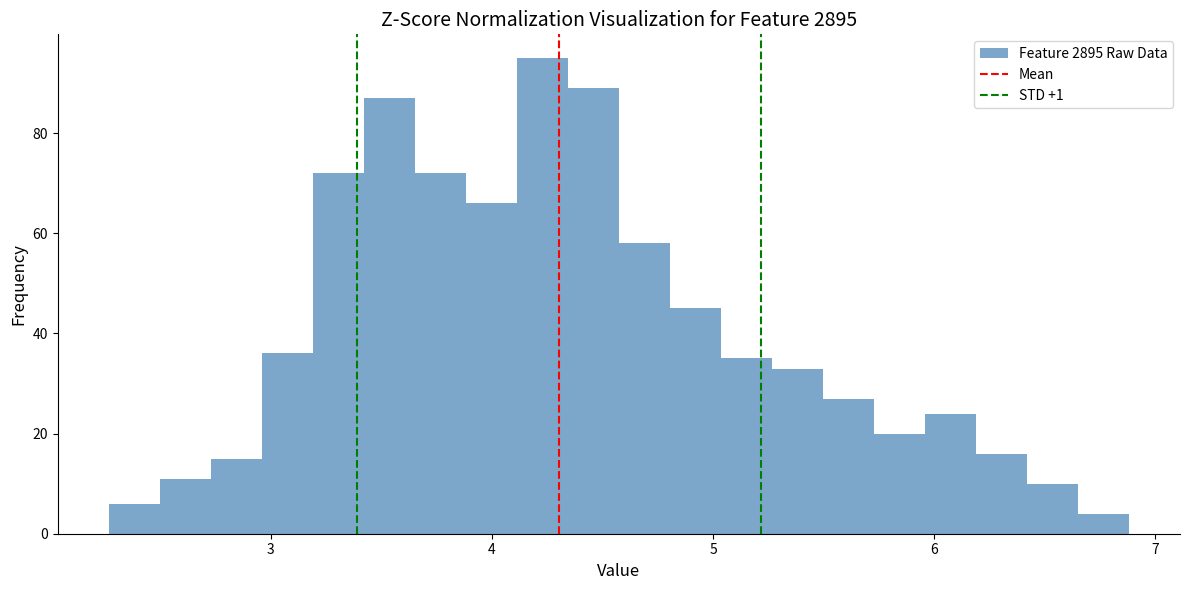

Read against the x-axis, roughly where is the centre of the tallest bar?

4.2